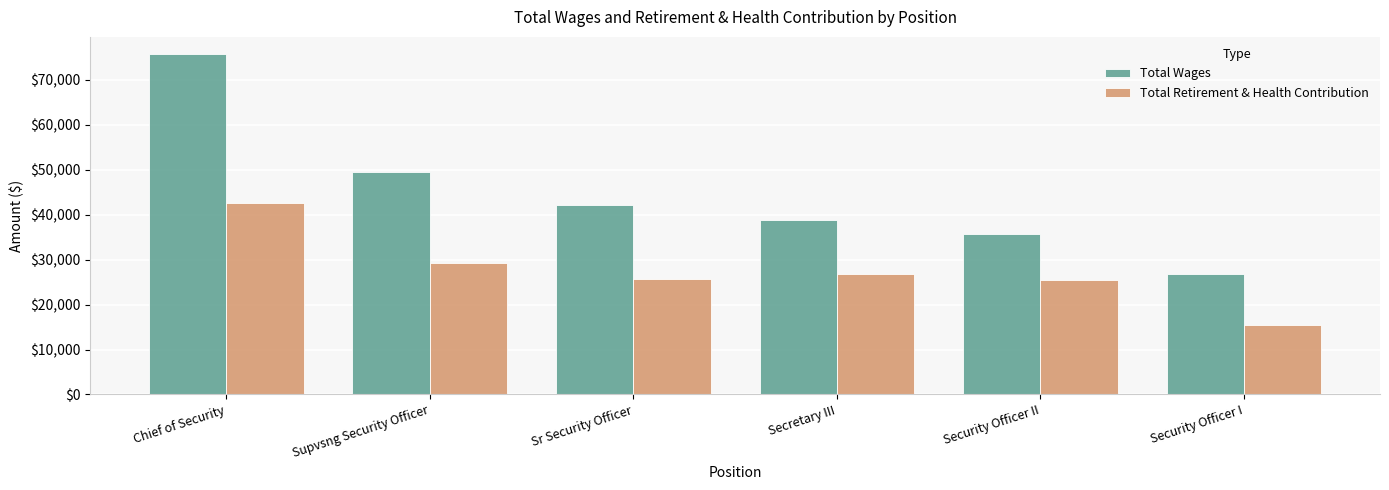

What is the maximum value for Total Retirement & Health Contribution?

42631